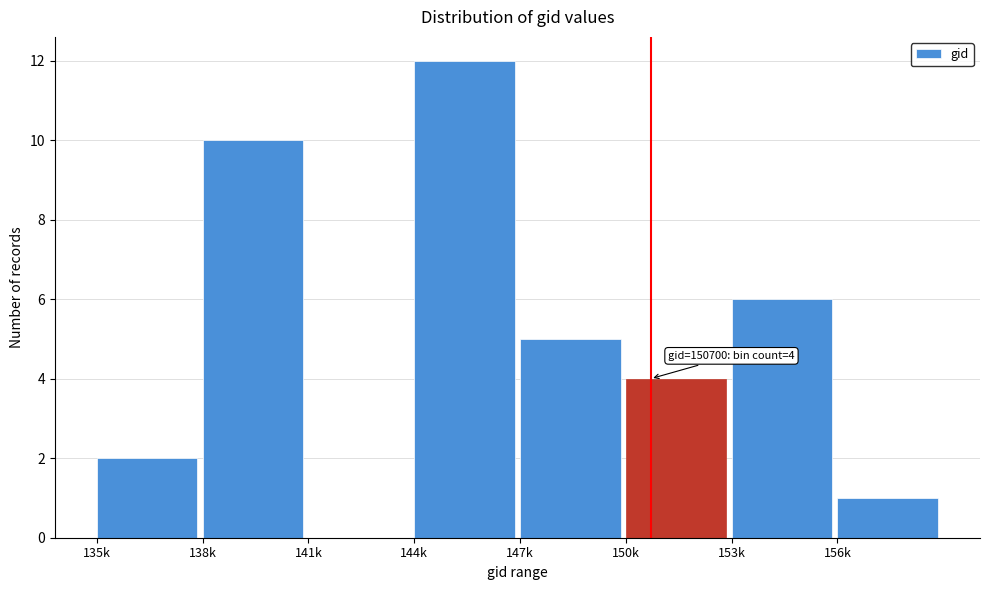

Reading right to left, transcribe all the data shown in this chart.

156k=1	153k=6	150k=4	147k=5	144k=12	141k=0	138k=10	135k=2